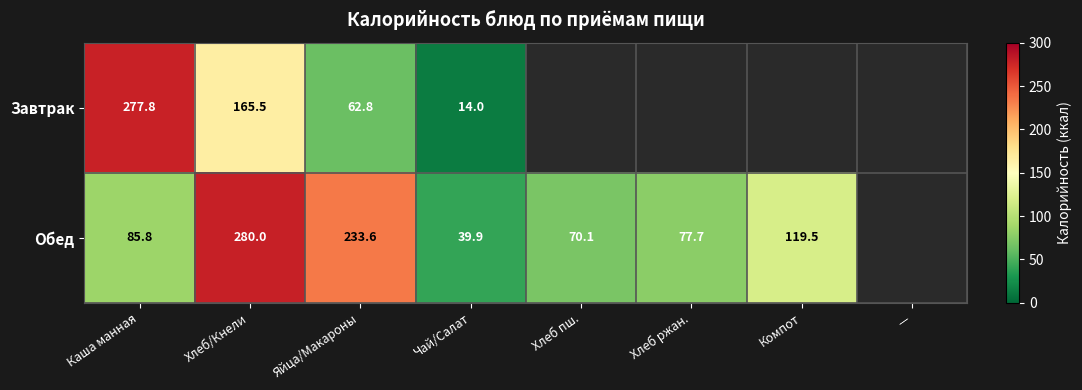

Between Чай/Салат and Каша манная, which is larger?

Каша манная